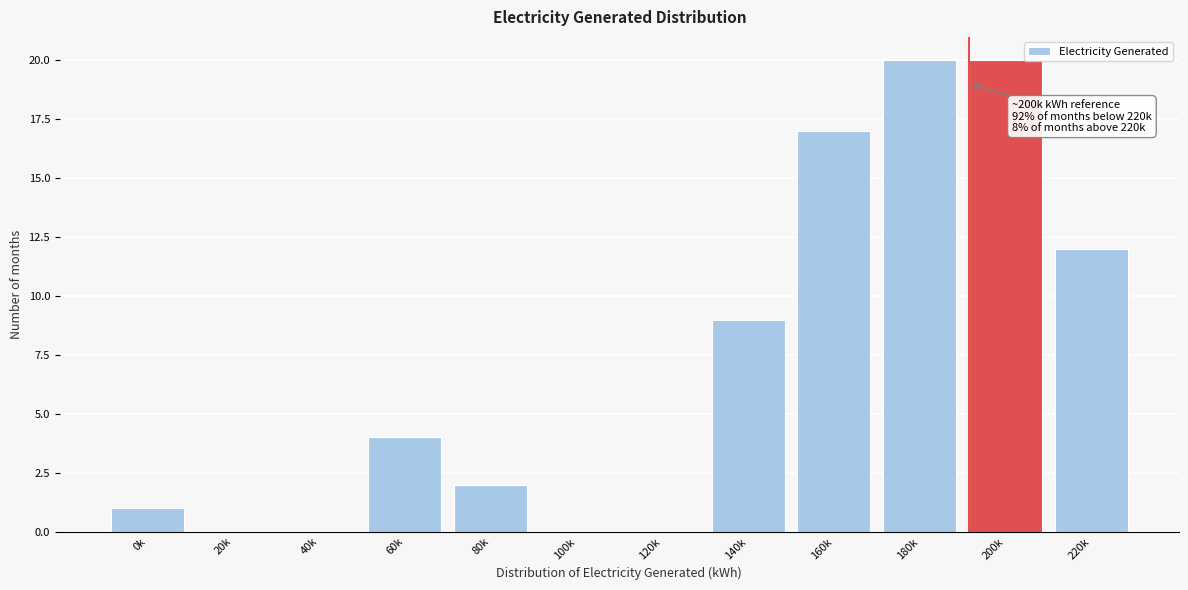

Reading left to right, extract all data points from this chart.

0k=1	20k=0	40k=0	60k=4	80k=2	100k=0	120k=0	140k=9	160k=17	180k=20	200k=20	220k=12